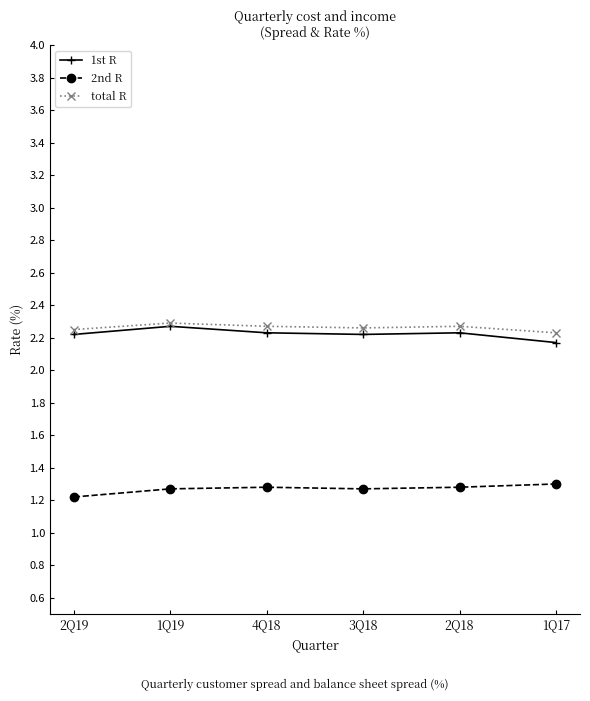

True or false: total R has more than 2 interior local peaks.

False